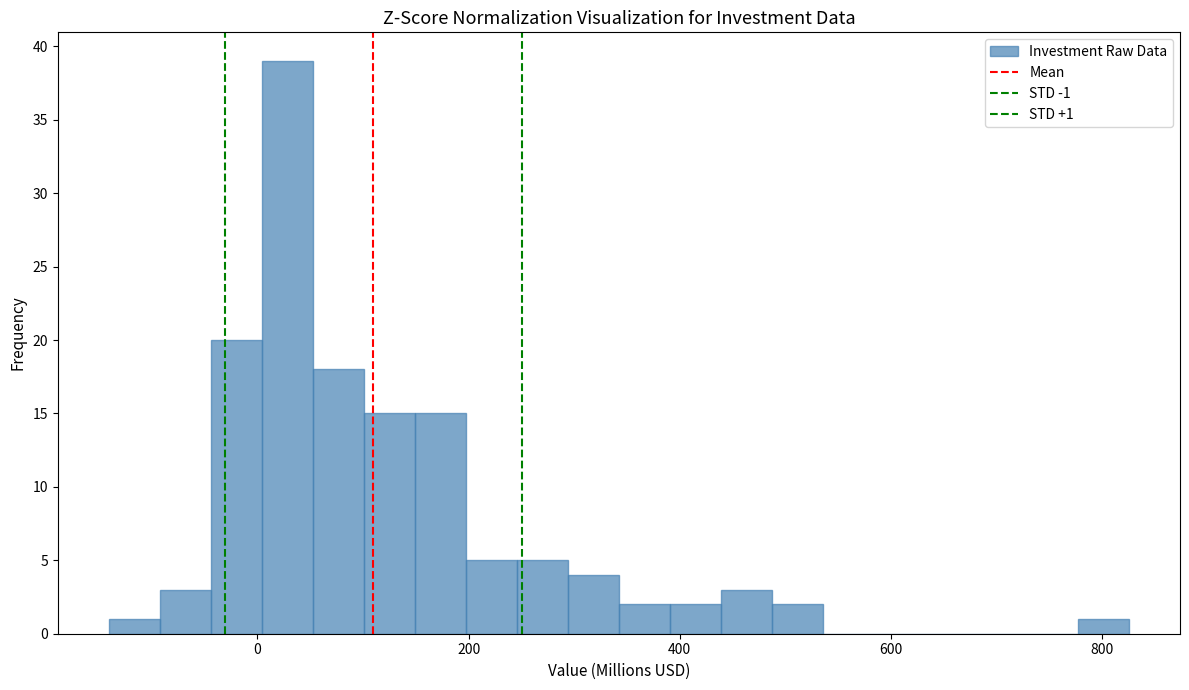

Read against the x-axis, roughly where is the centre of the tallest bar?

20